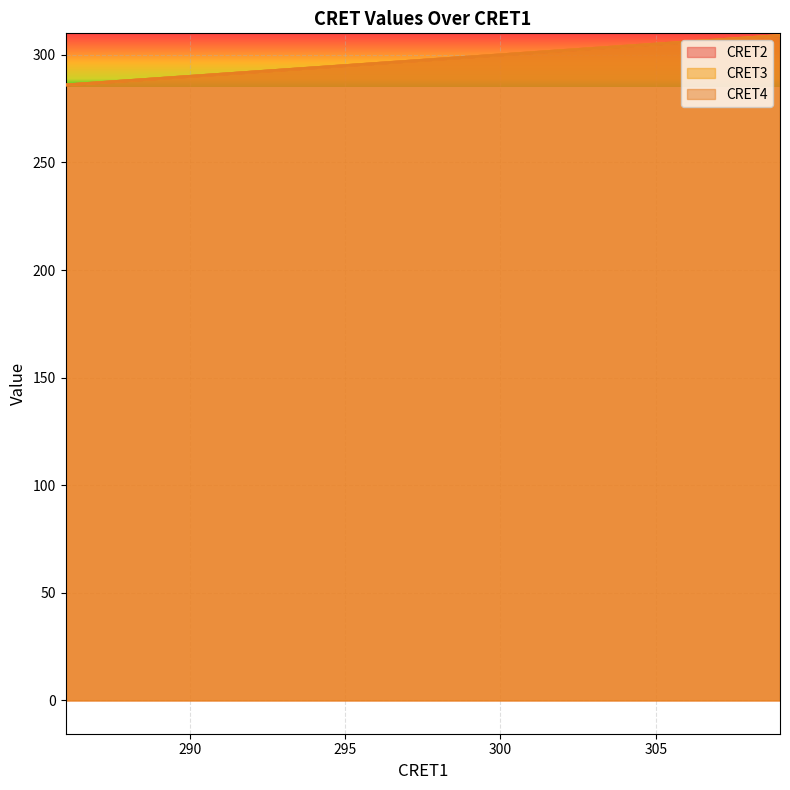

At which label is CRET4 closest to 297?

297